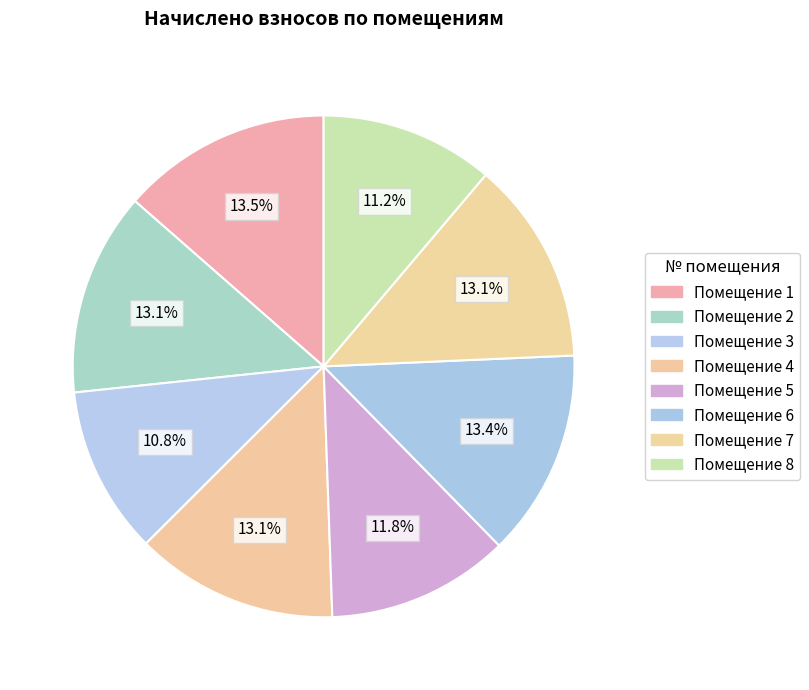

How many slices are in this pie chart?

8